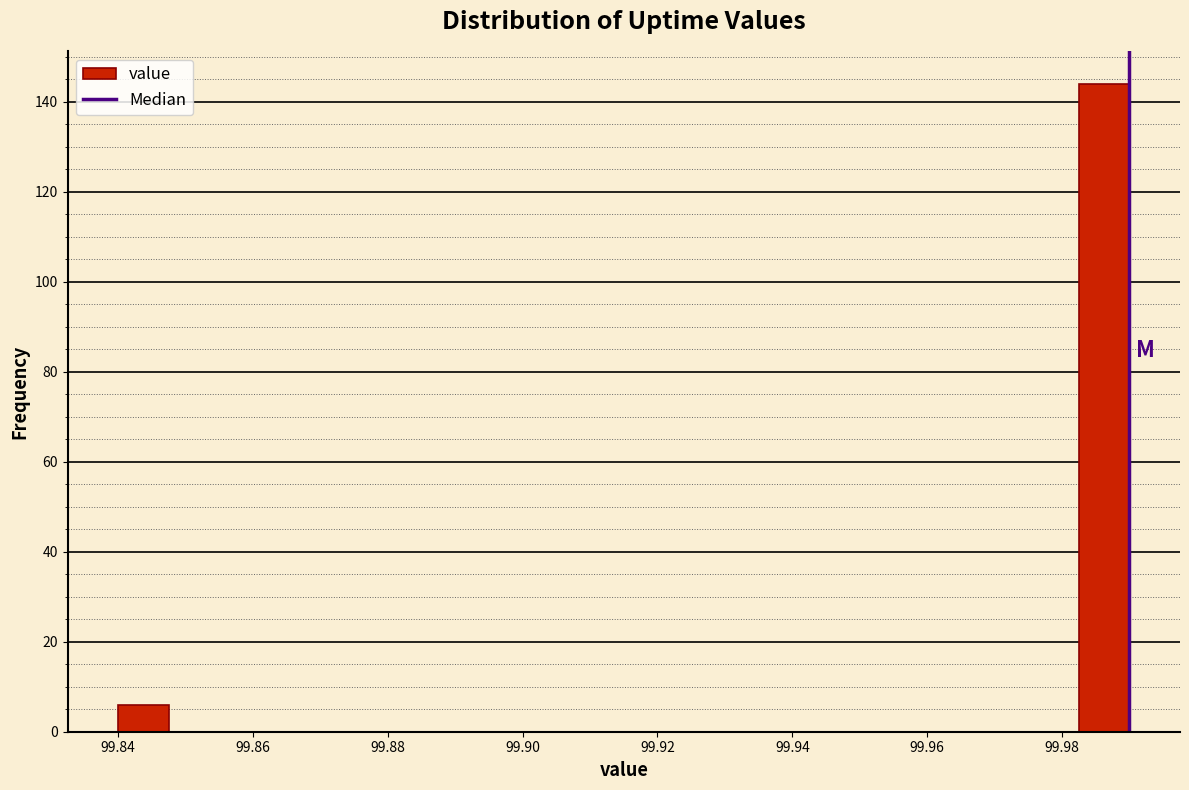

Around what value on the x-axis is the tallest bar? Give the approximate position of its centre, as read against the axis.

99.986